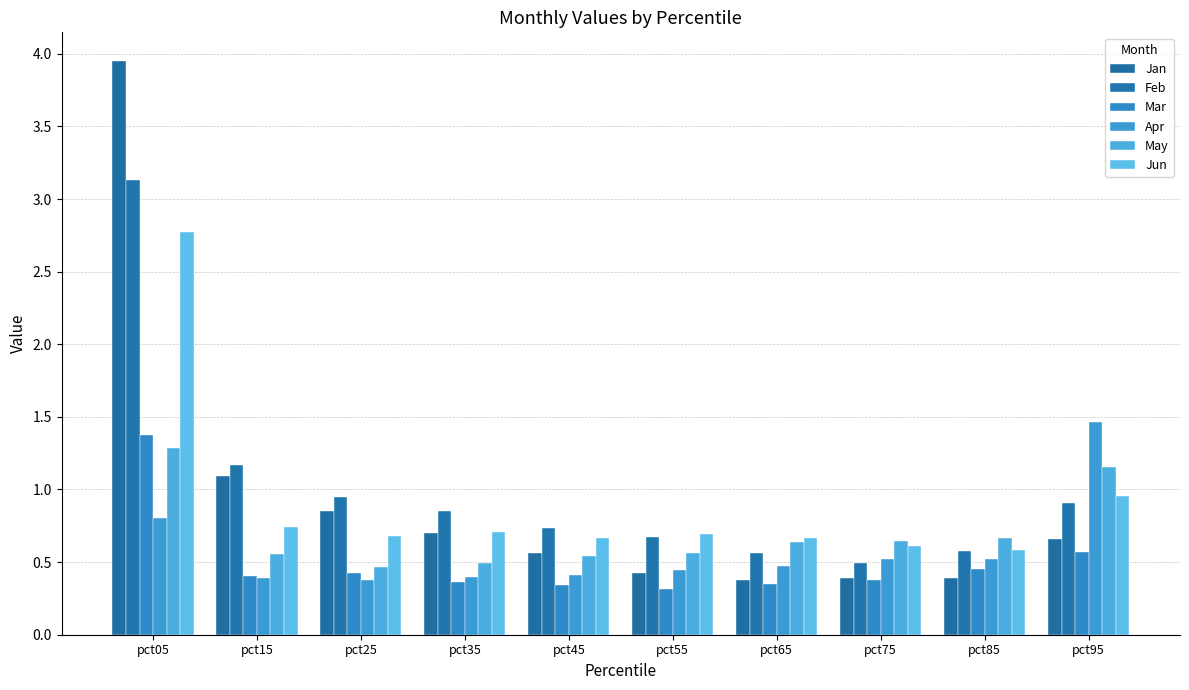

Which series has the largest total across all categories?

Feb